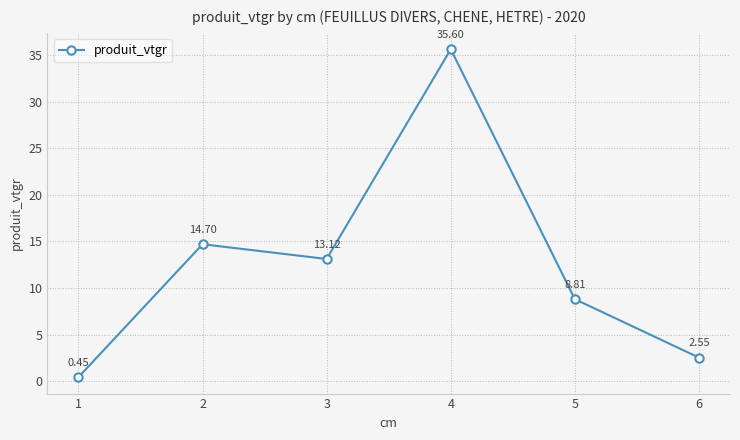

How many data points does each series have?

6